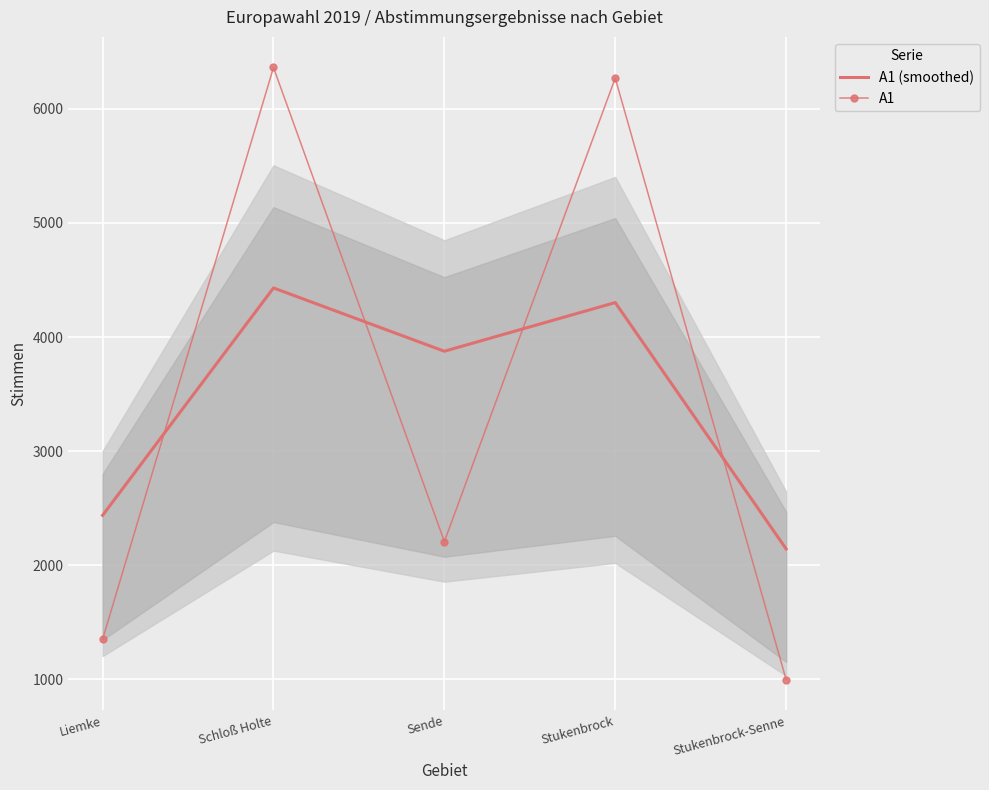

Is this an area chart (filled region under the line)?

No